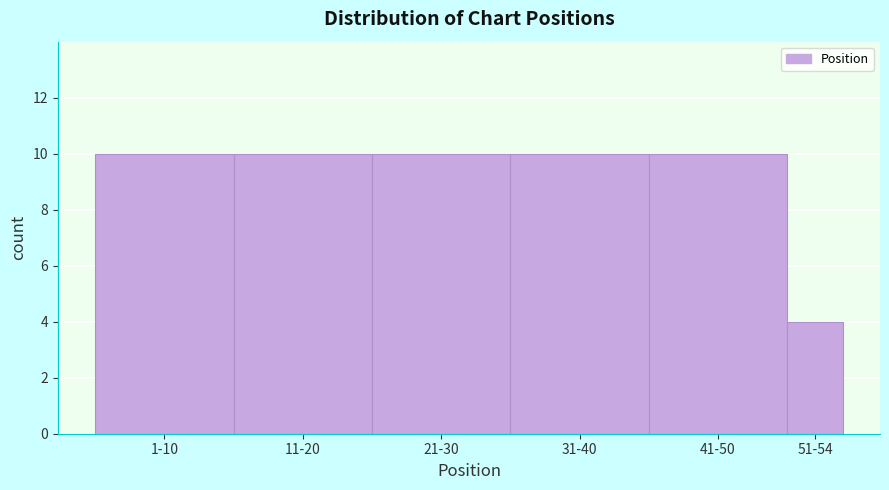

Reading right to left, list all the values displayed in this chart.

51-54=4	41-50=10	31-40=10	21-30=10	11-20=10	1-10=10